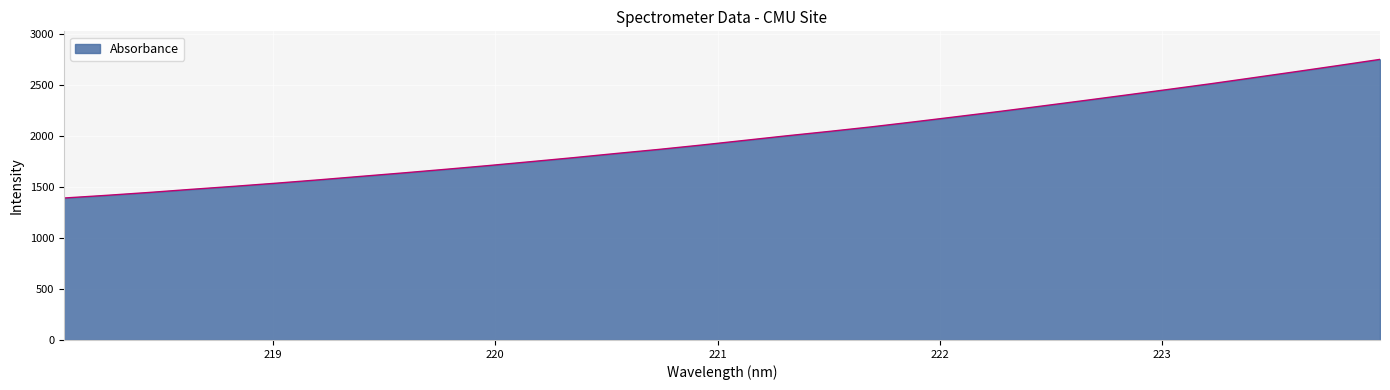

What is the smallest value displayed?

1391.3